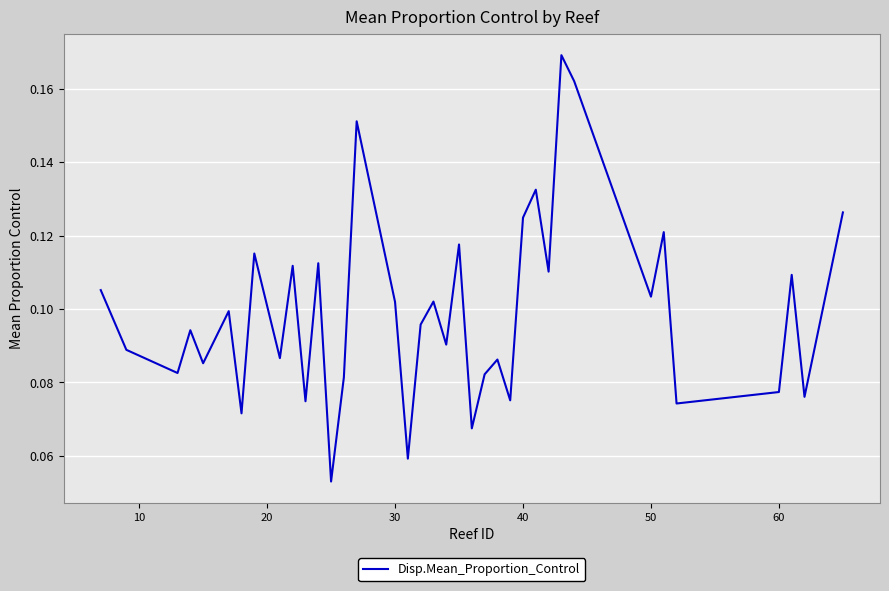

What is the minimum value shown in the chart?

0.1